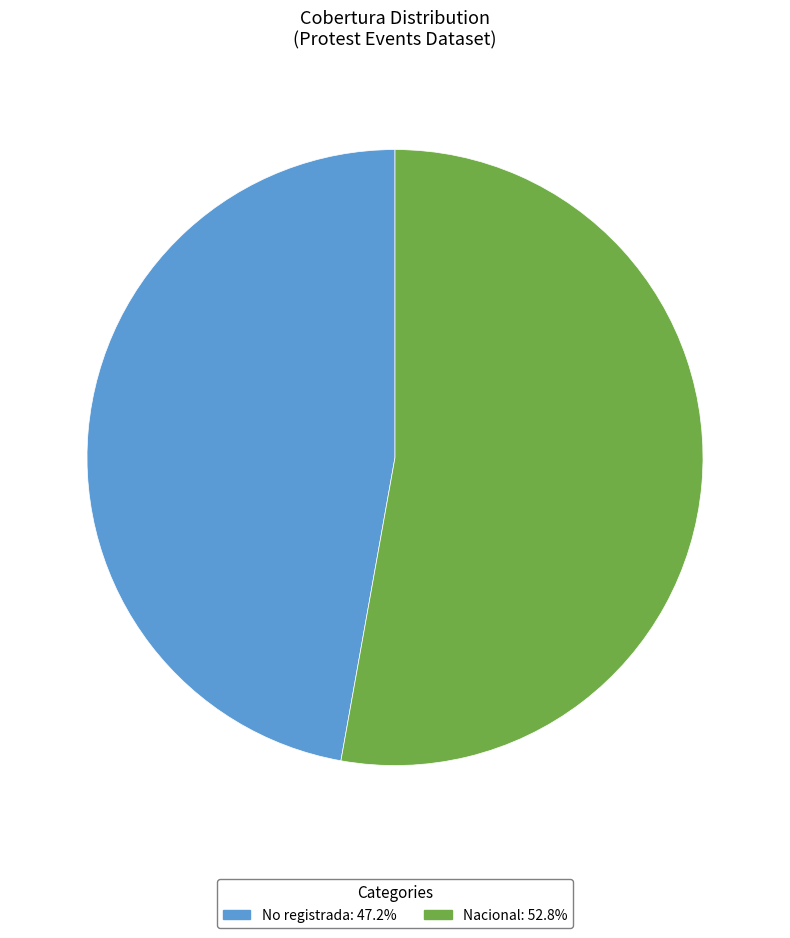

Rank the categories by value from lowest to highest.

No registrada, Nacional